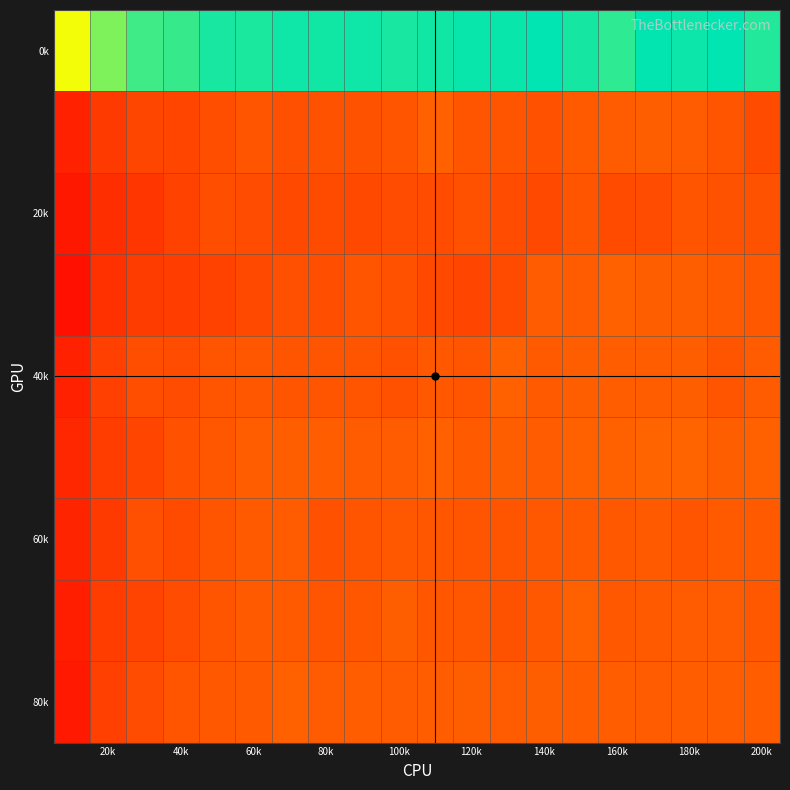

What is the greatest value displayed?

1.0